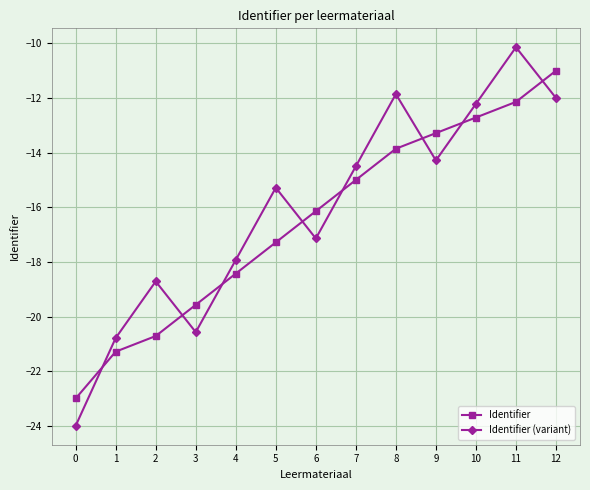

After their last crossing, which series has the higher values: Identifier or Identifier (variant)?

Identifier